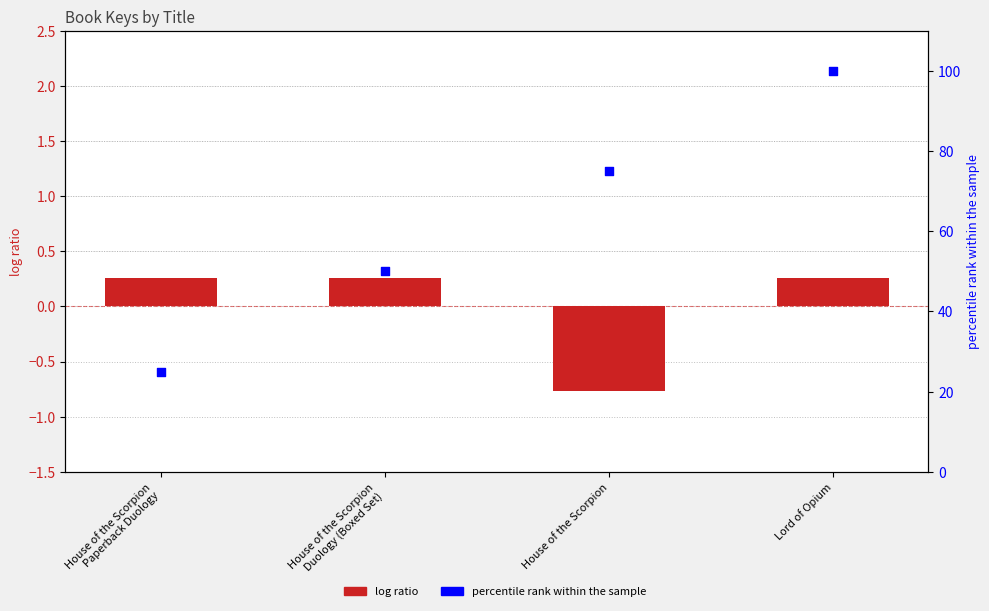

Is the value of percentile rank within the sample at House of the Scorpion
Duology (Boxed Set) greater than the value of log ratio at House of the Scorpion
Duology (Boxed Set)?

Yes